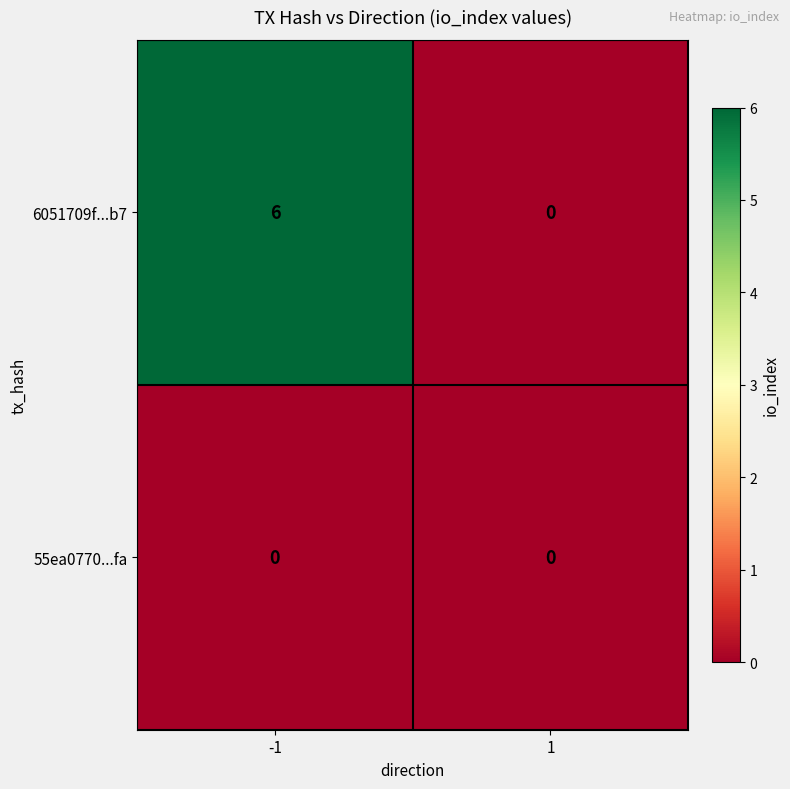

Rank the series by their average value, from highest to lowest.

6051709f...b7, 55ea0770...fa